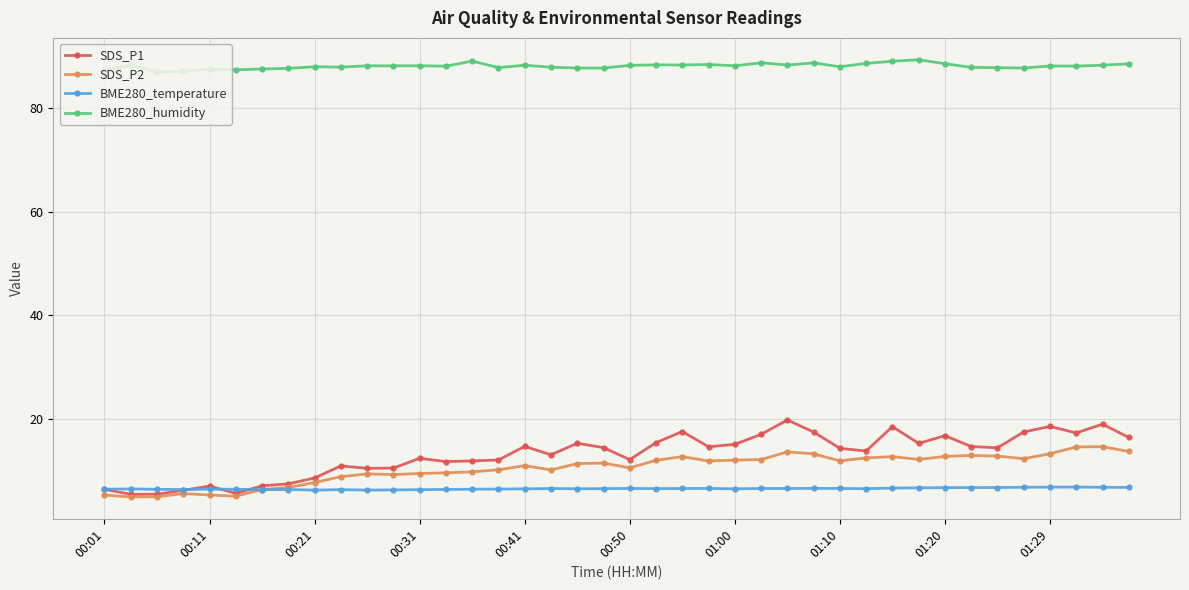

What is the value of the SDS_P1 point at the 19th from the left?

15.2